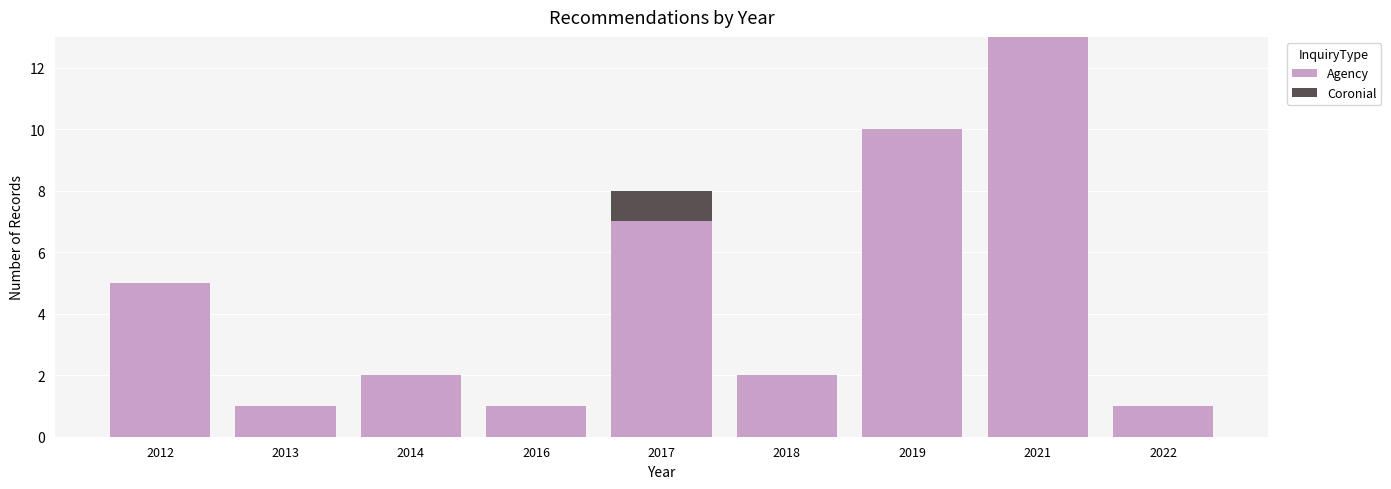

Reading left to right, what are the values for Agency?

2012=5	2013=1	2014=2	2016=1	2017=7	2018=2	2019=10	2021=13	2022=1